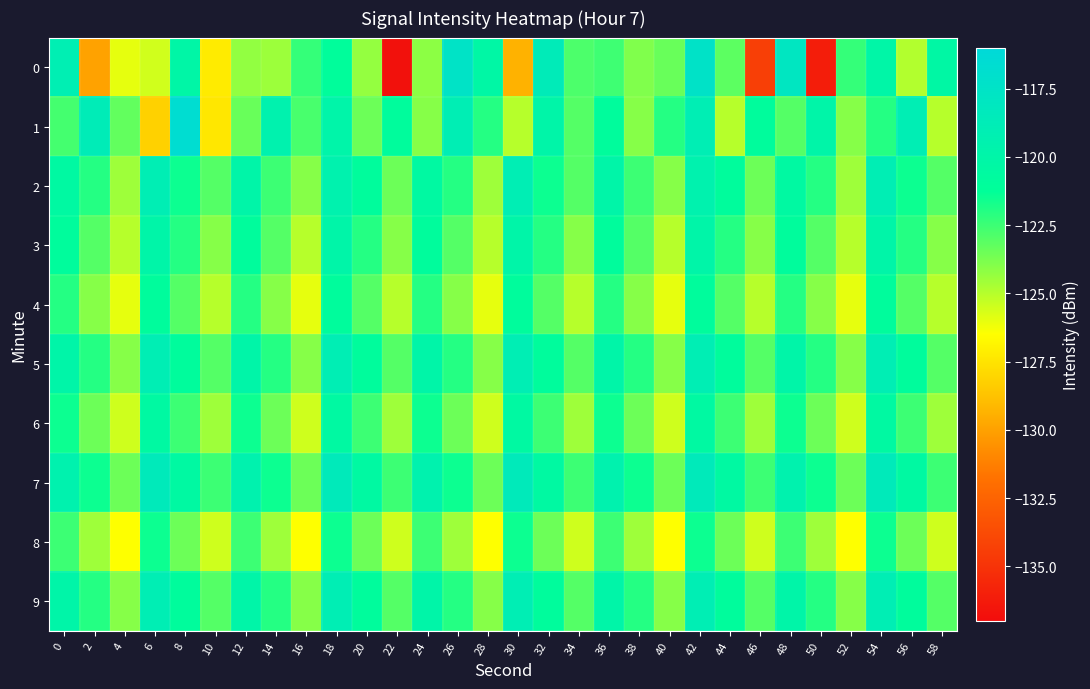

At which category is the sum across all series the highest?

42